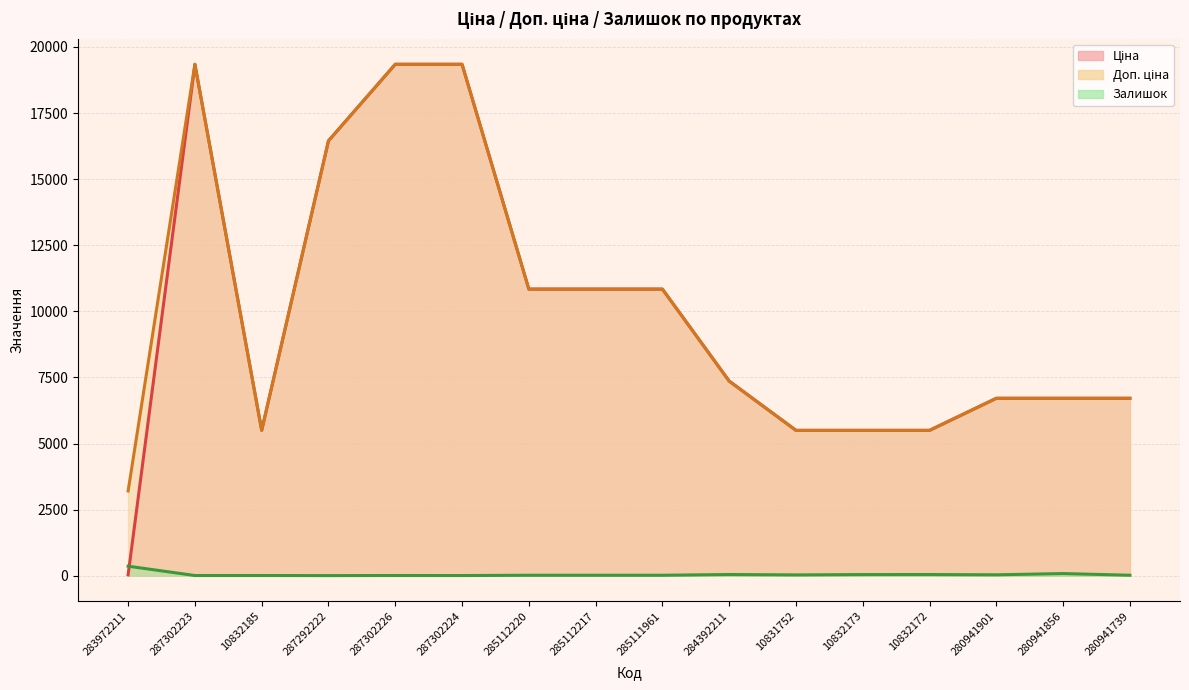

Rank the series at 287302224 from highest to lowest value.

Ціна, Доп. ціна, Залишок